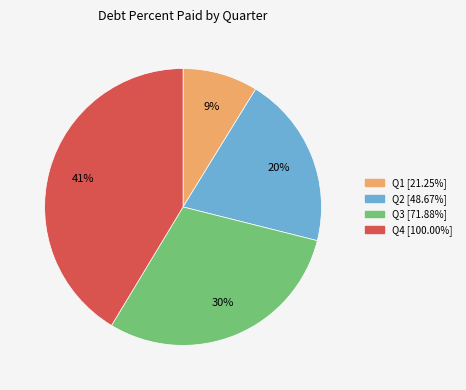

How many segments does this pie chart have?

4